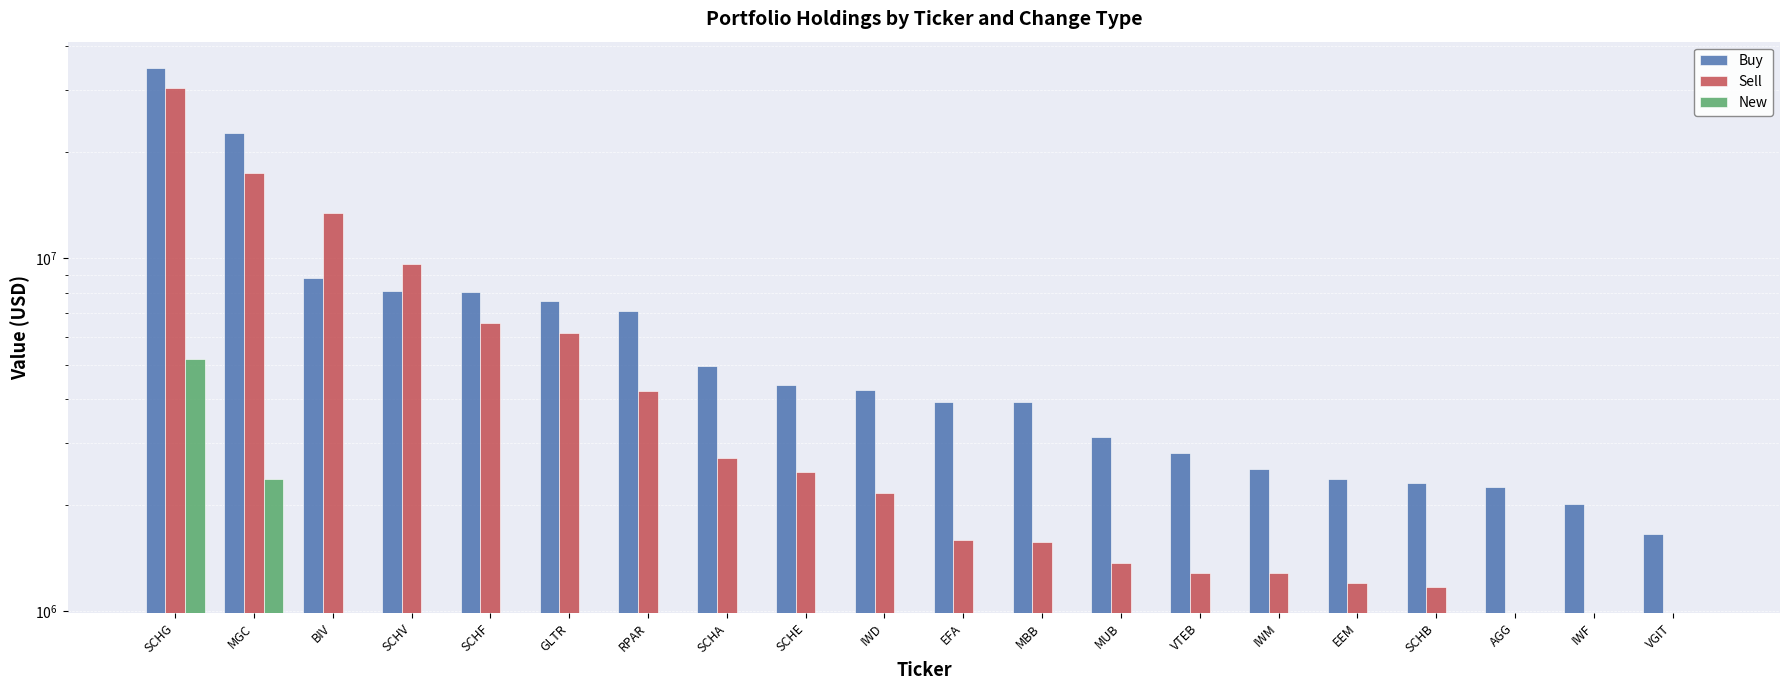

The New series shows 0 at RPAR. True or false?

True